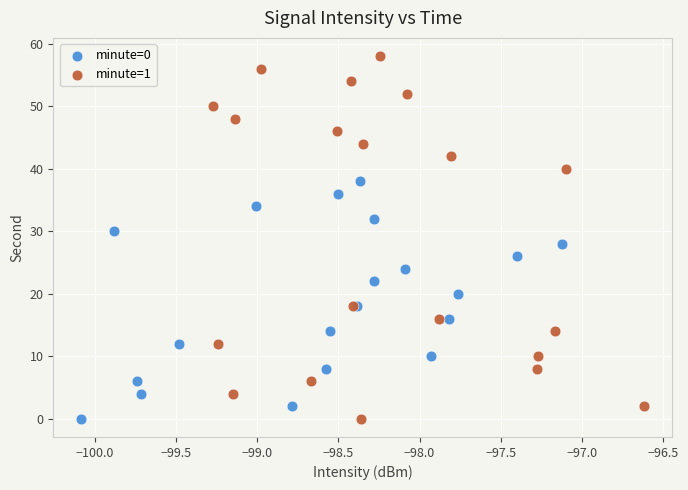

Which series contains the highest Y value?

minute=1